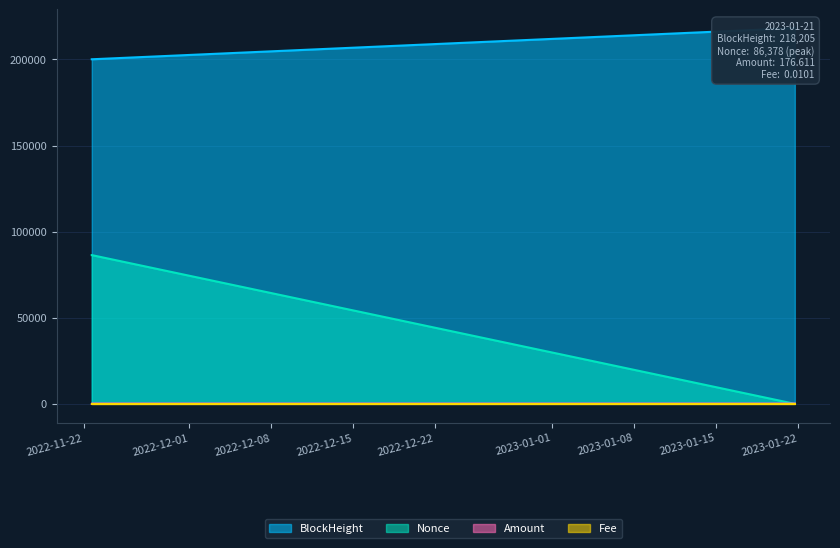

Does the chart have visible grid lines?

Yes